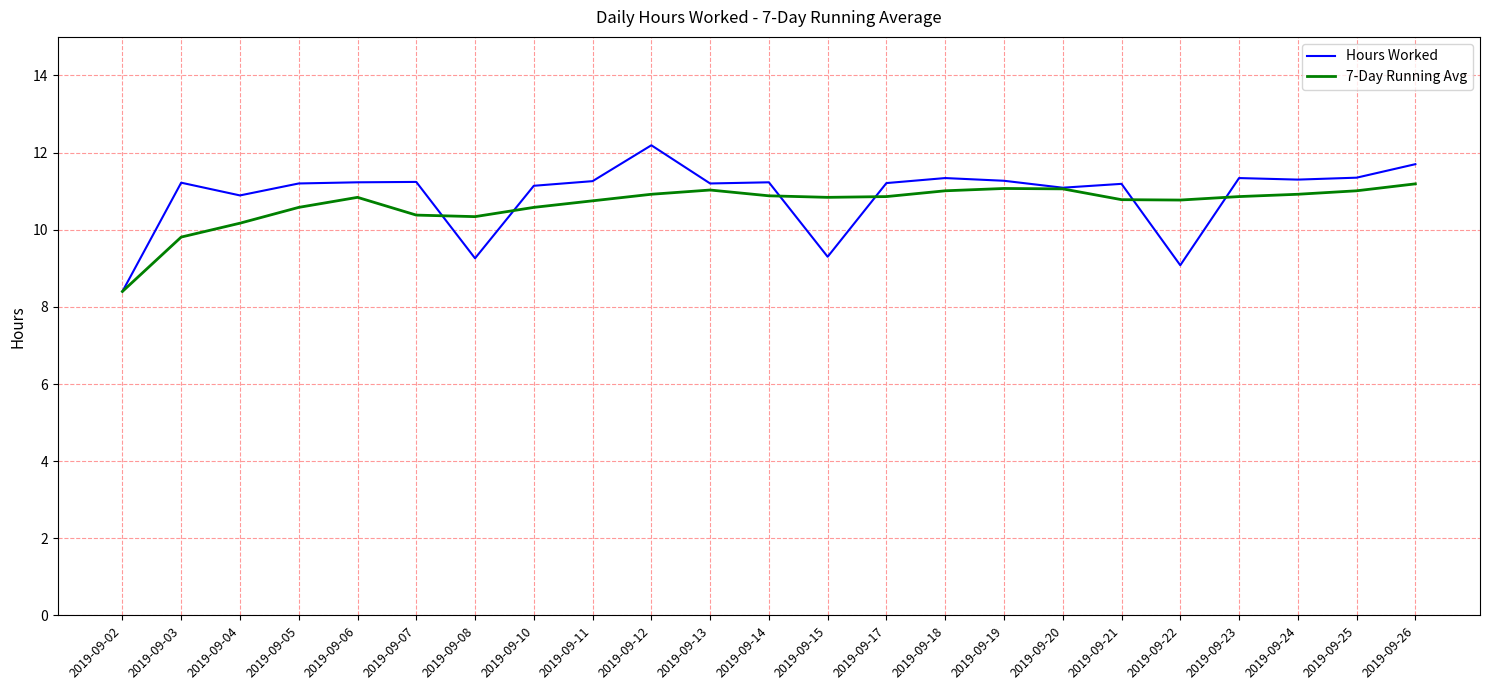

Which category has the lowest value across all series?

2019-09-02